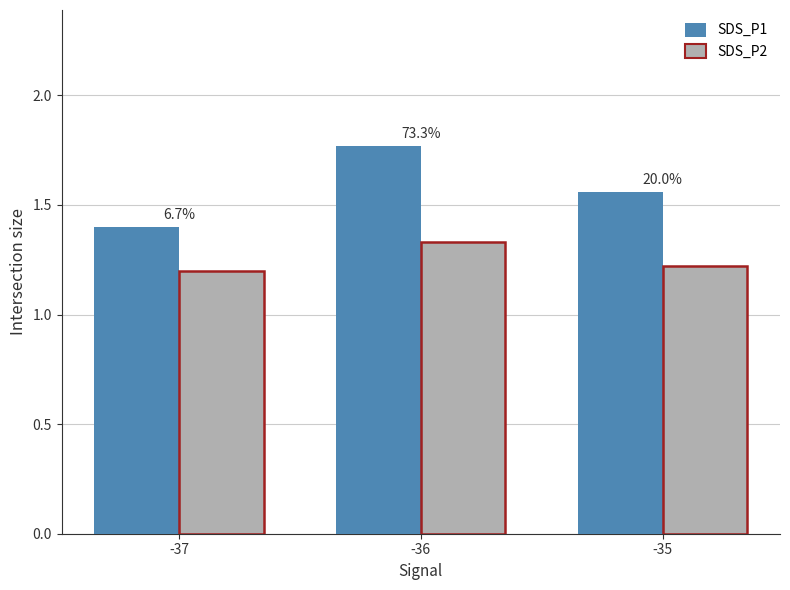

How many bars are there in each group?

2